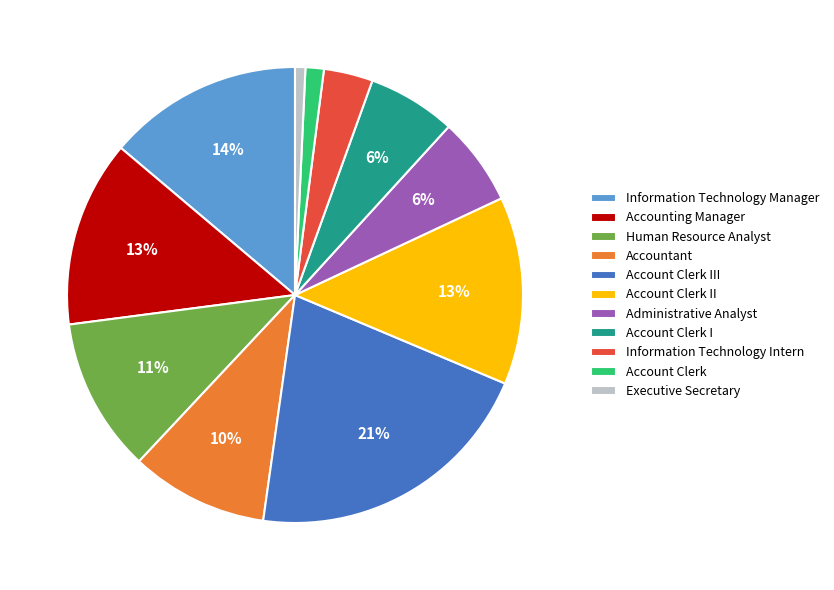

To the nearest percent, what is the average slice percentage?

9%